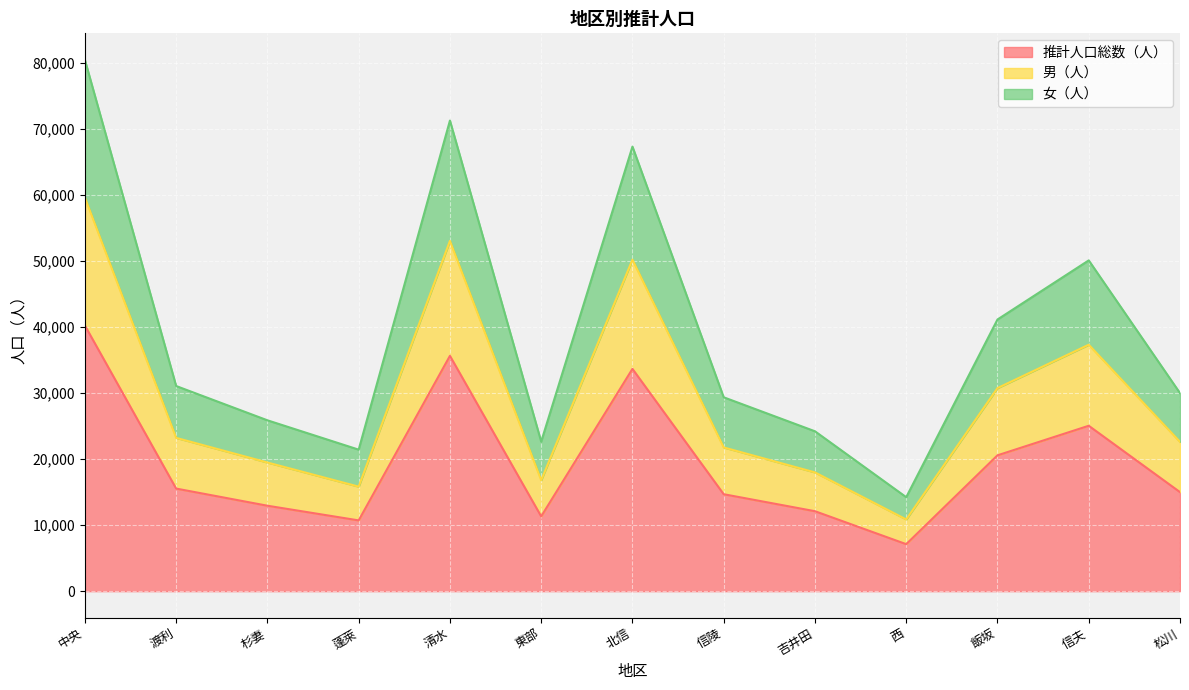

What is the approximate value of 推計人口総数（人） at 吉井田?

12099